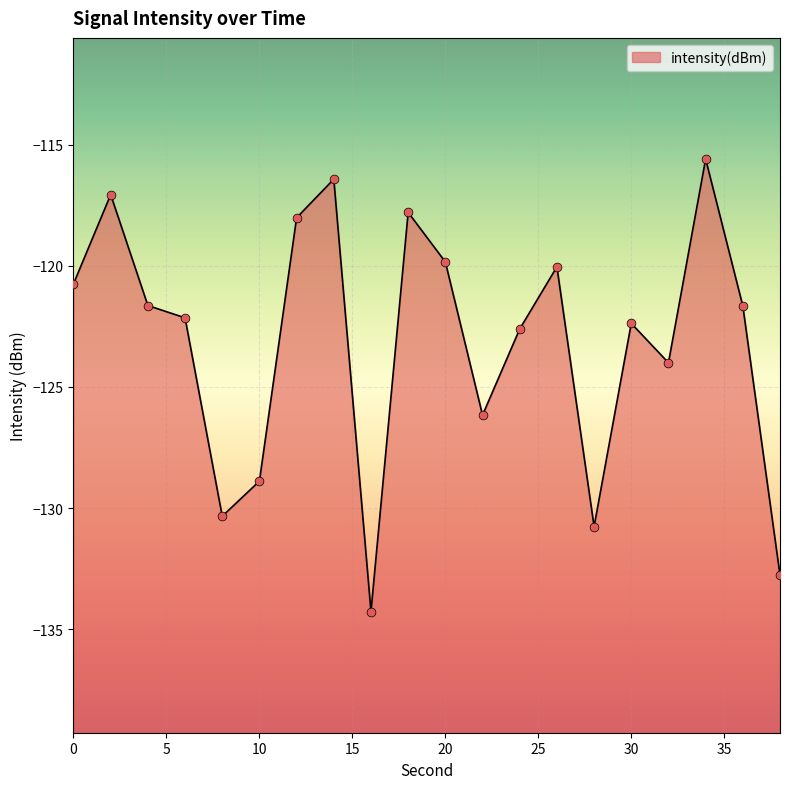

Between 16 and 6, which is larger?

6